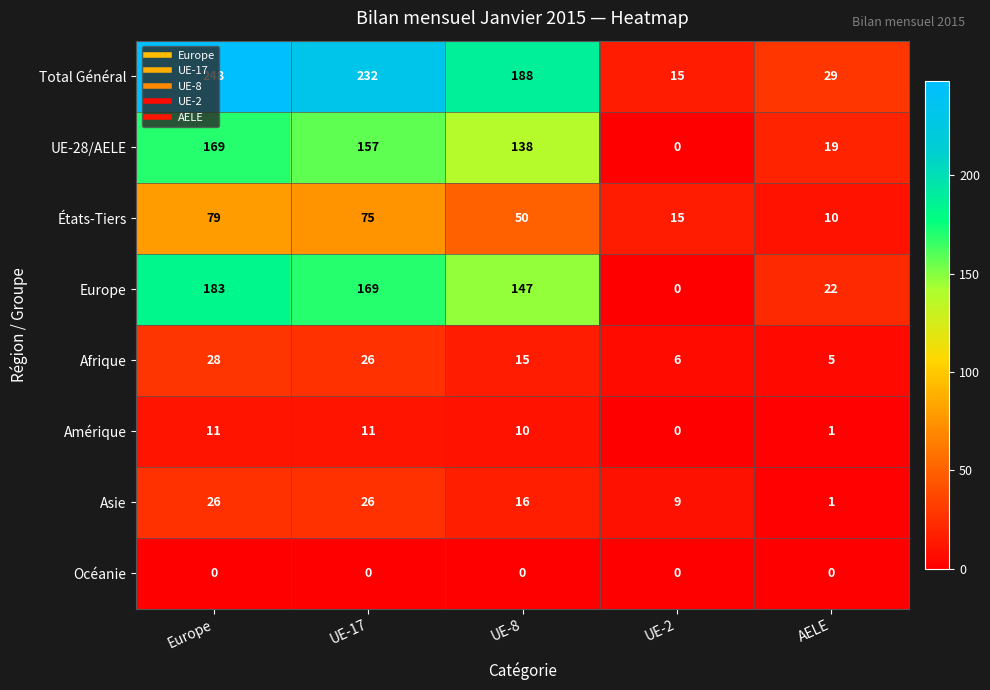

What is the highest value of the Amérique series?

11